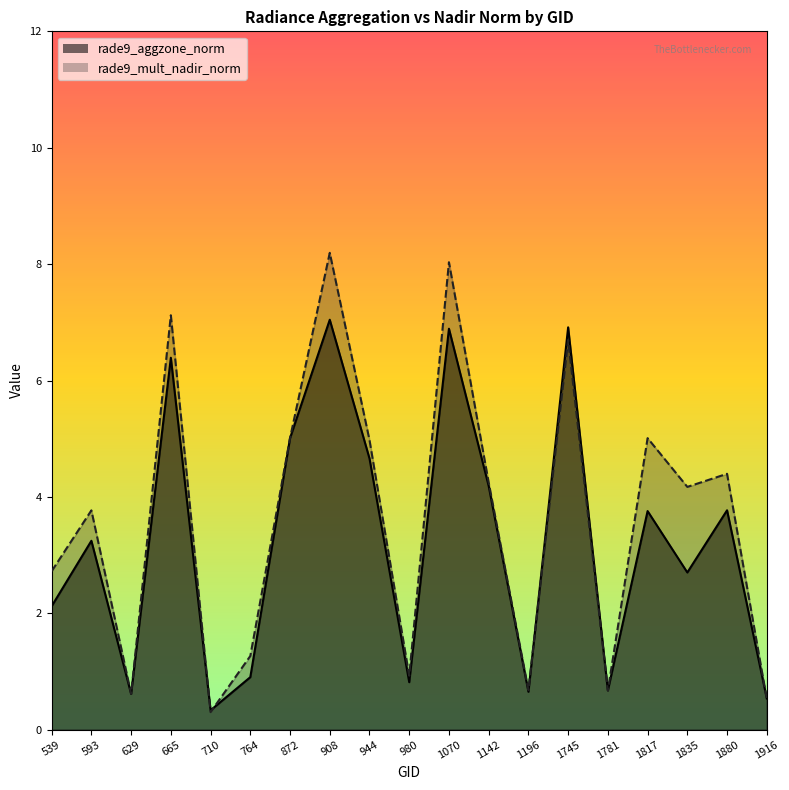

What is the difference between the maximum and minimum values in the rade9_mult_nadir_norm series?

7.9